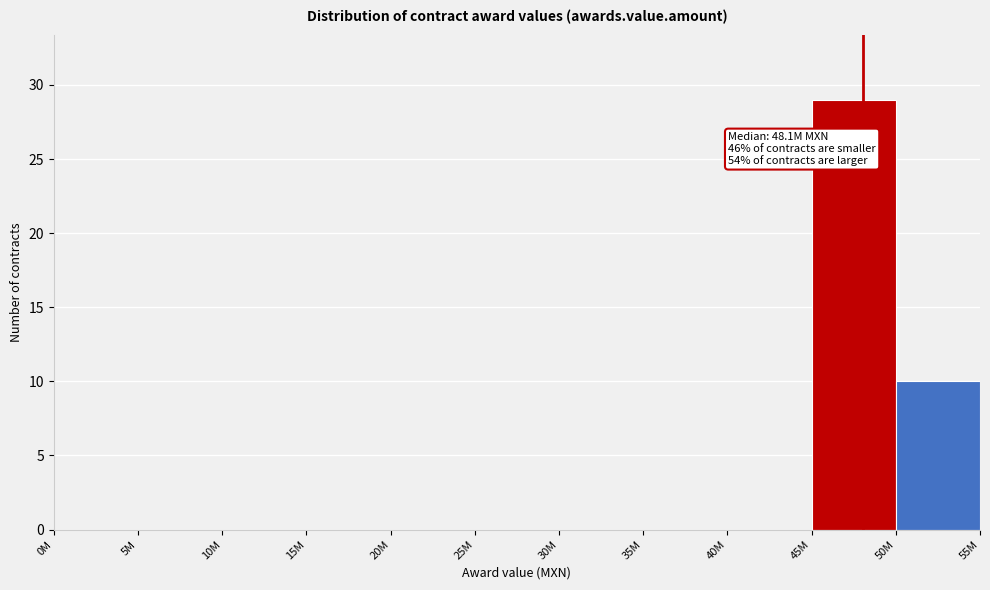

Reading left to right, transcribe all the data shown in this chart.

0M=0	5M=0	10M=0	15M=0	20M=0	25M=0	30M=0	35M=0	40M=0	45M=29	50M=10